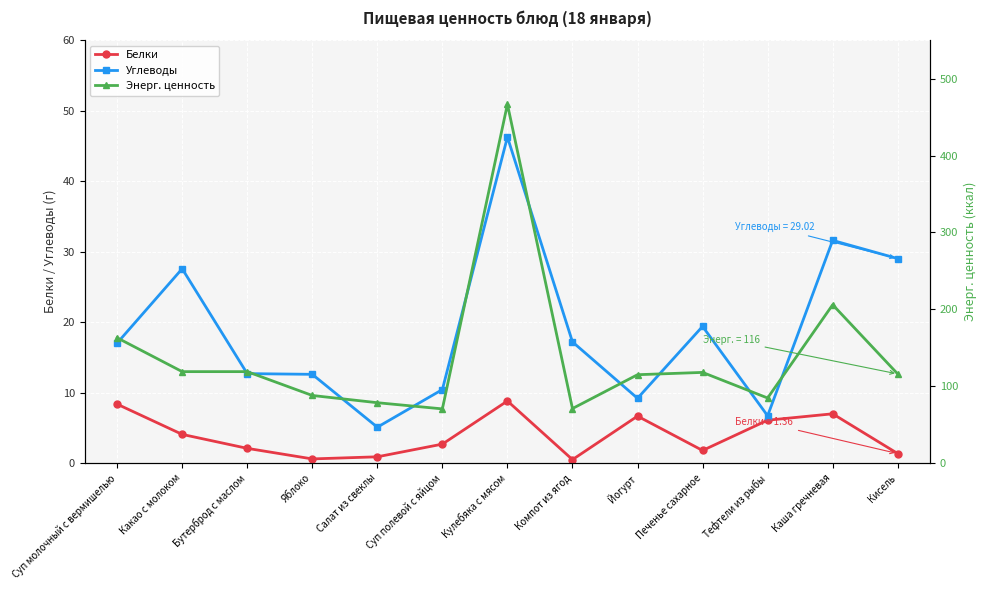

Rank the series at Кулебяка с мясом from lowest to highest value.

Белки, Углеводы, Энерг. ценность